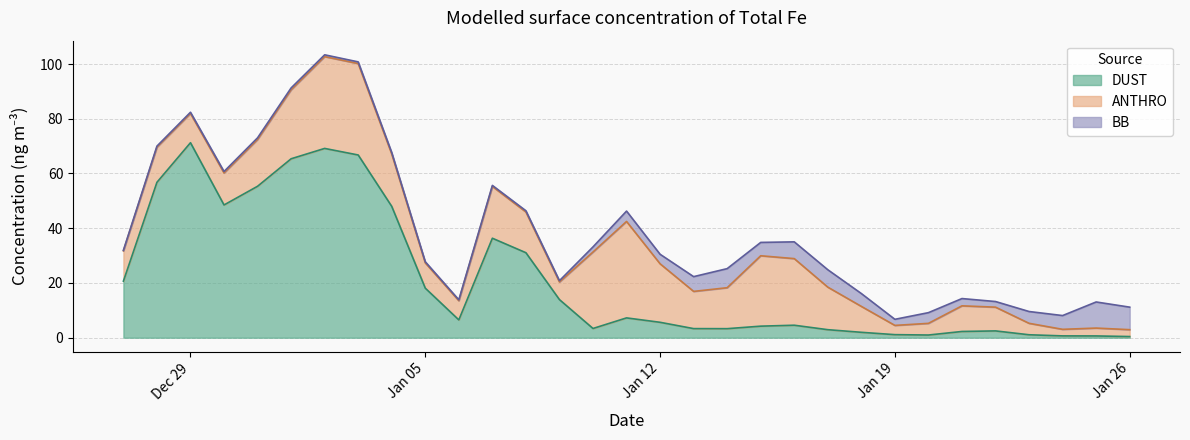

Which has a higher value, 2009-01-09 or 2009-01-18?

2009-01-09